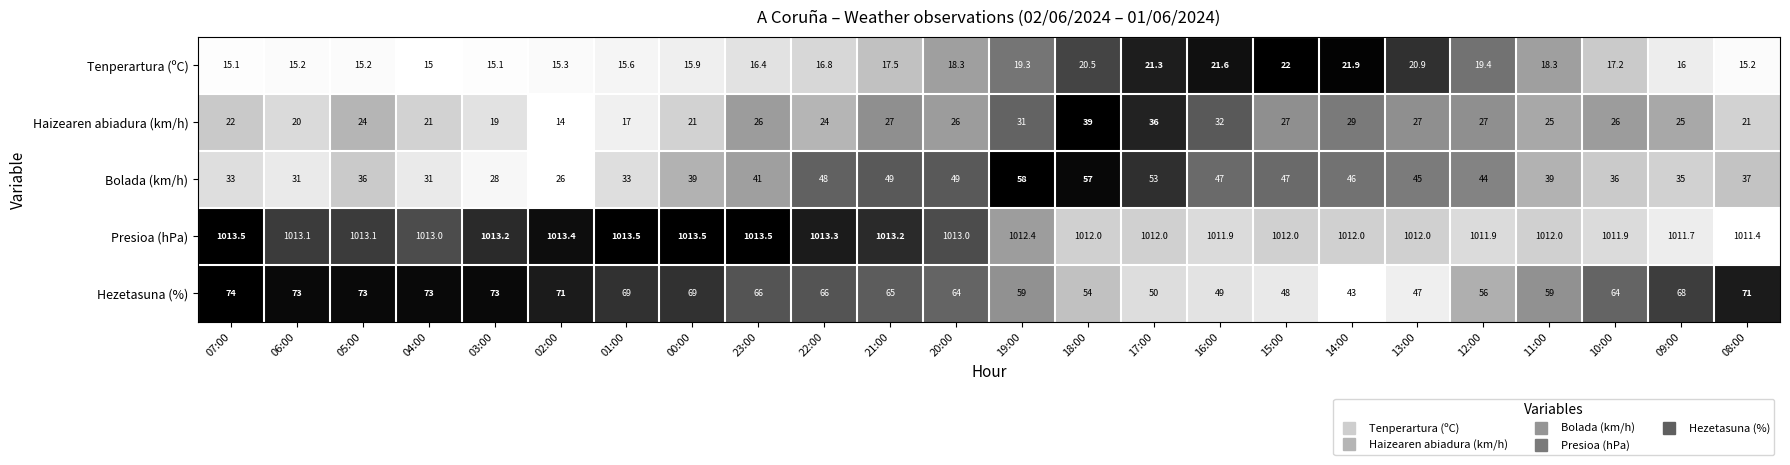

Which category has the lowest value across all series?

02:00